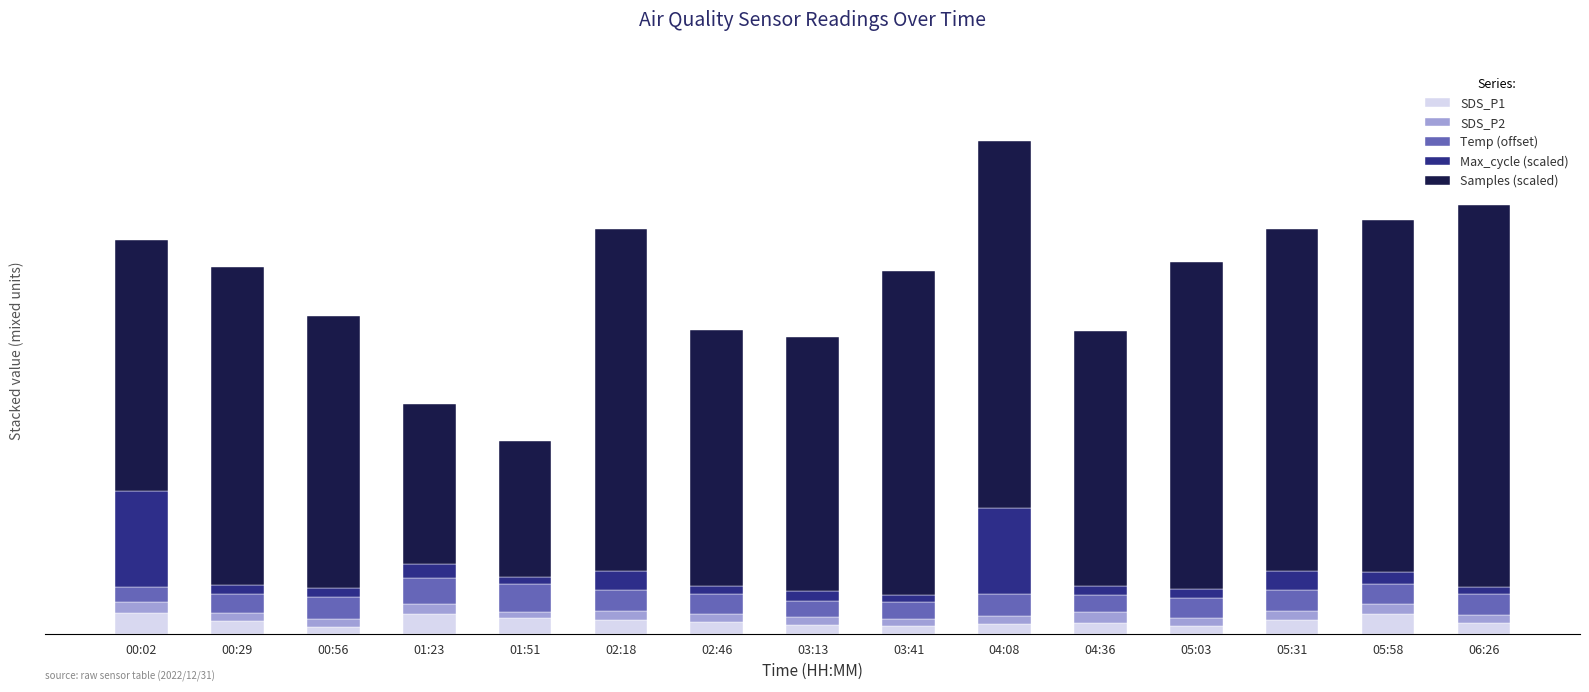

Which series has the largest total across all categories?

Samples (scaled)